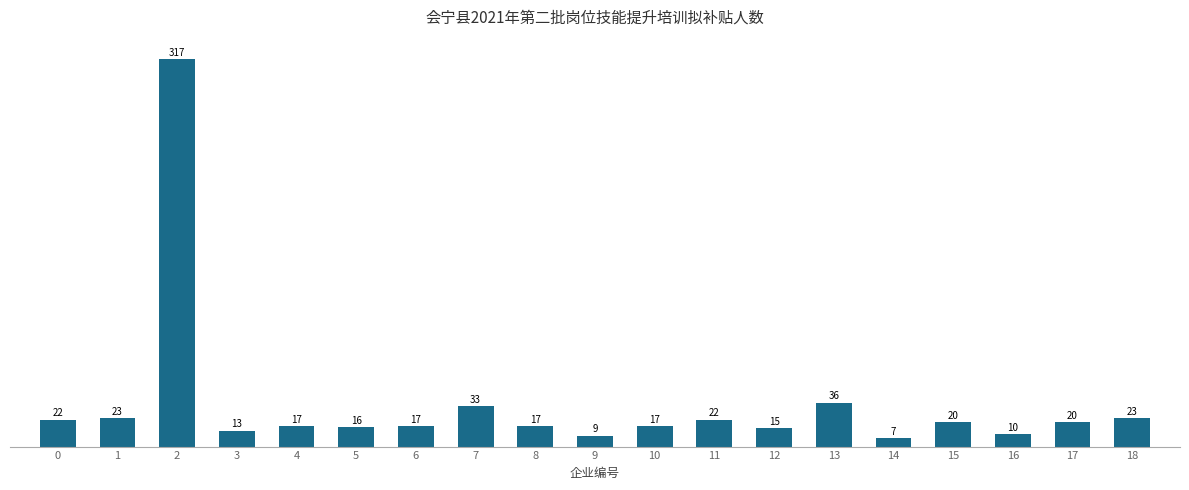

How many data points are less than 17?

6